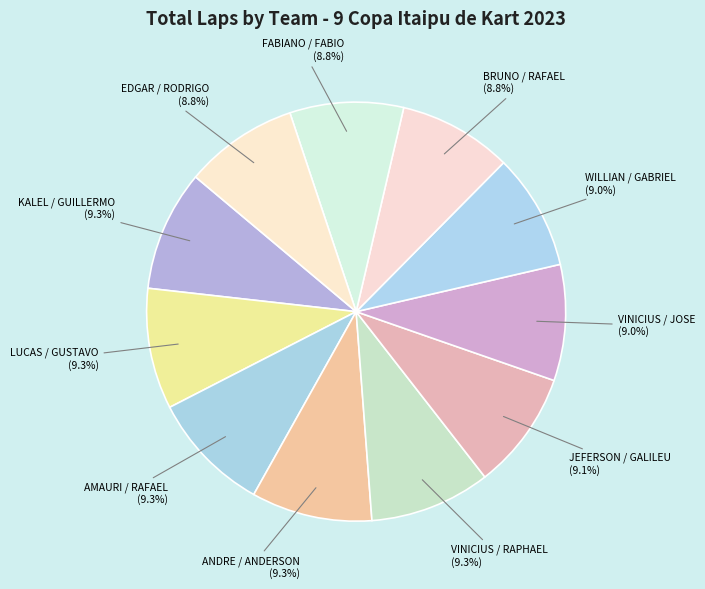

Is it true that WILLIAN / GABRIEL is 9% of the pie?

True